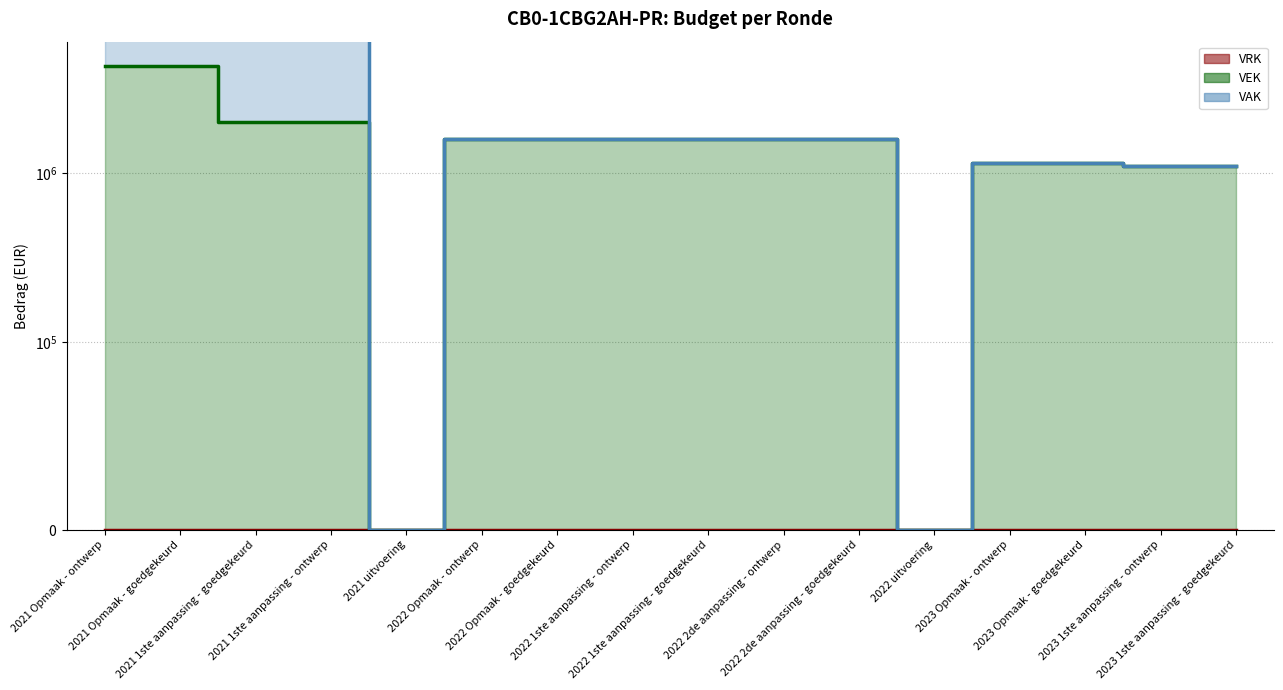

True or false: VAK and VEK intersect in this chart.

False